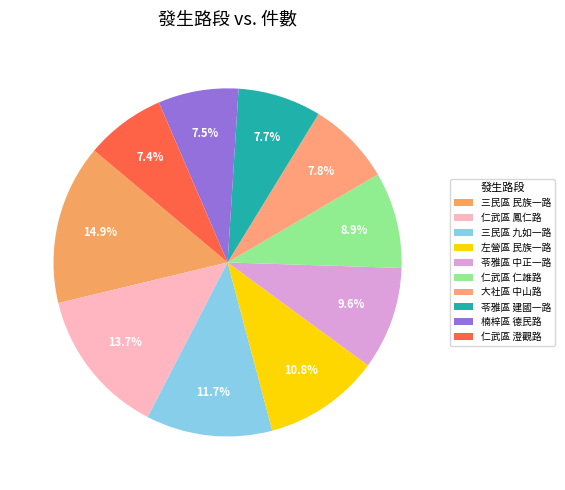

The 仁武區 澄觀路 slice represents 1% of the pie. True or false?

False